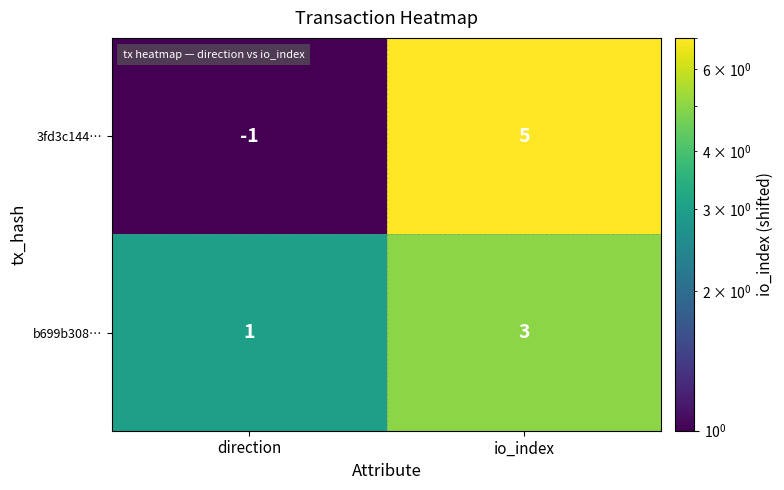

Which label corresponds to the largest value in the chart?

io_index